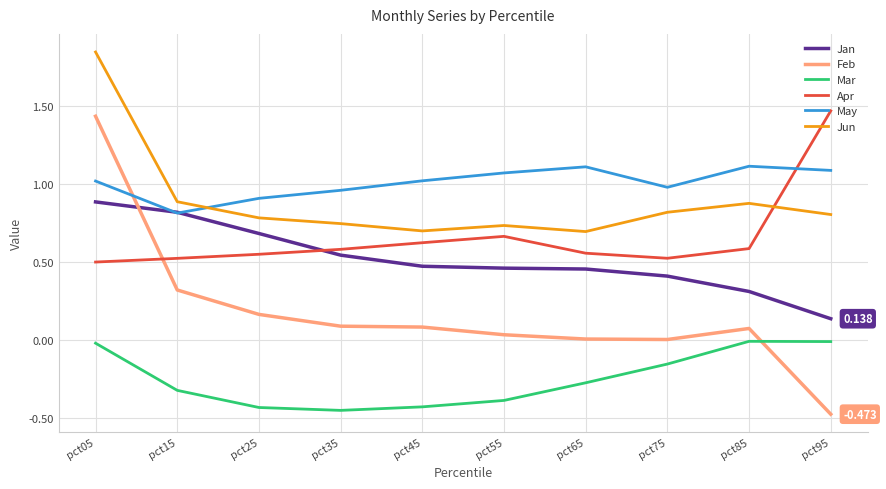

True or false: May and Mar cross at least once.

False